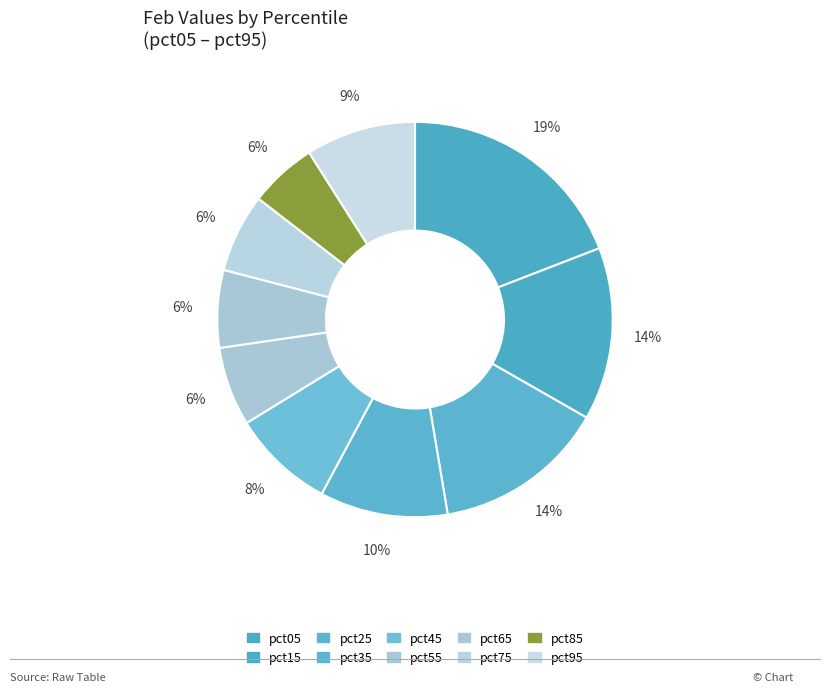

How many slices are in this pie chart?

10